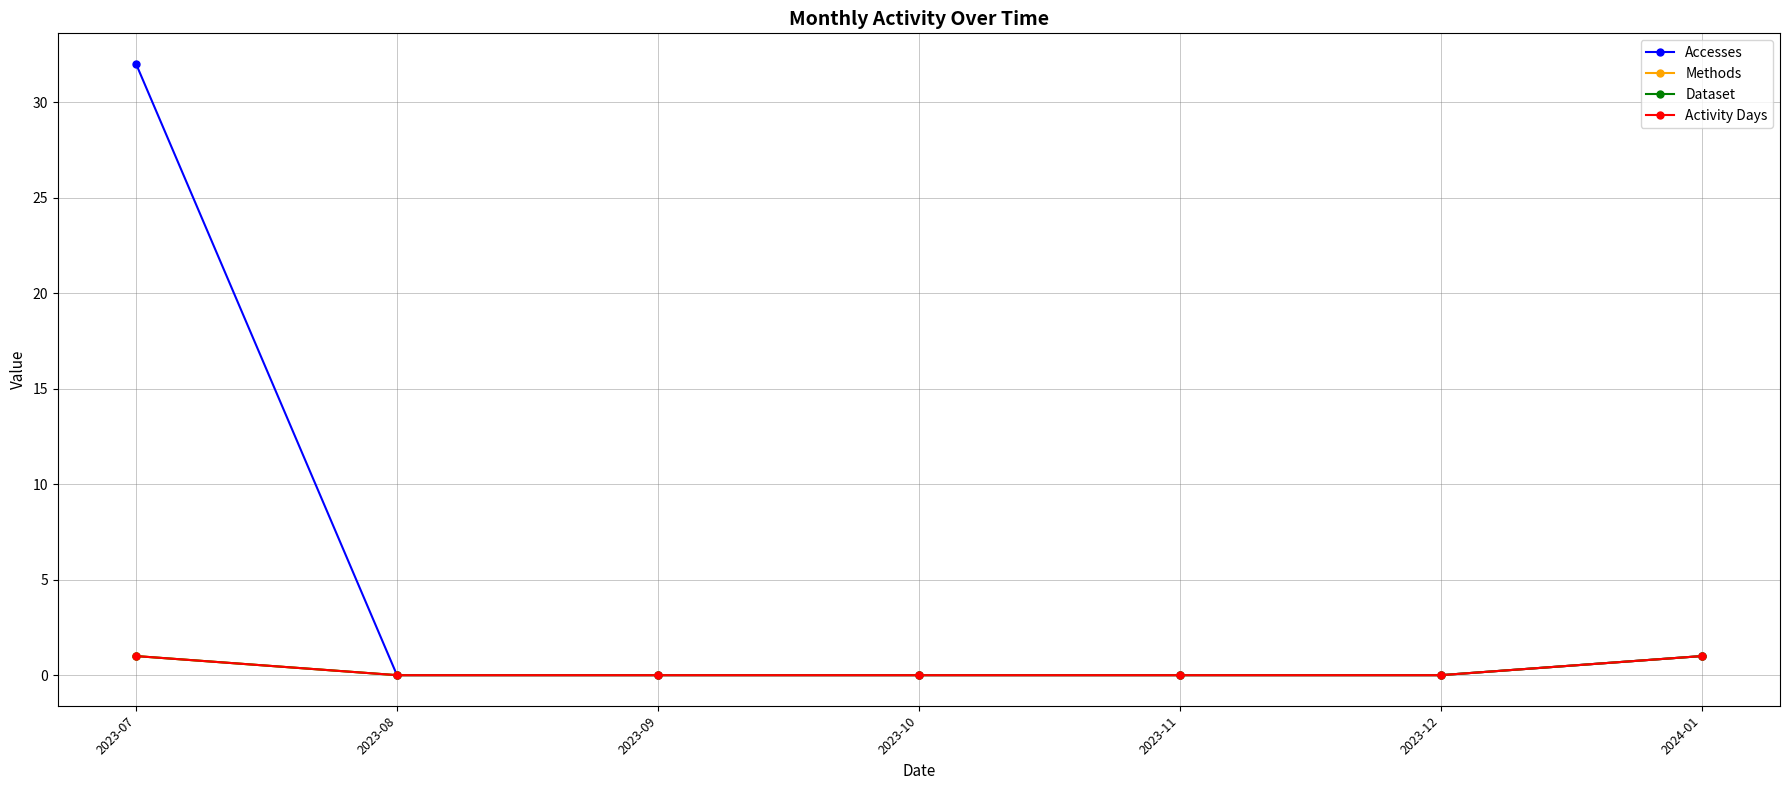

Is this an area chart (filled region under the line)?

No